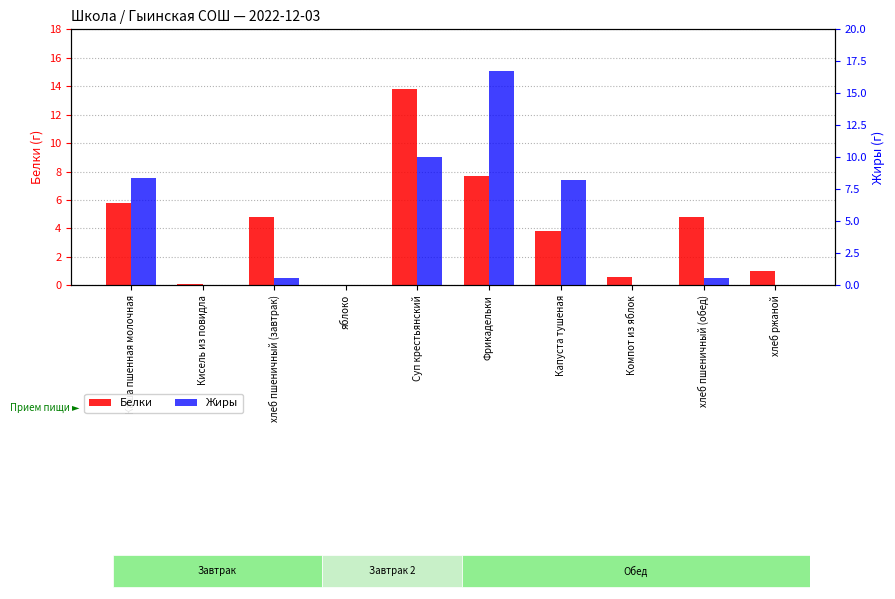

What is the maximum value for Жиры?

16.7